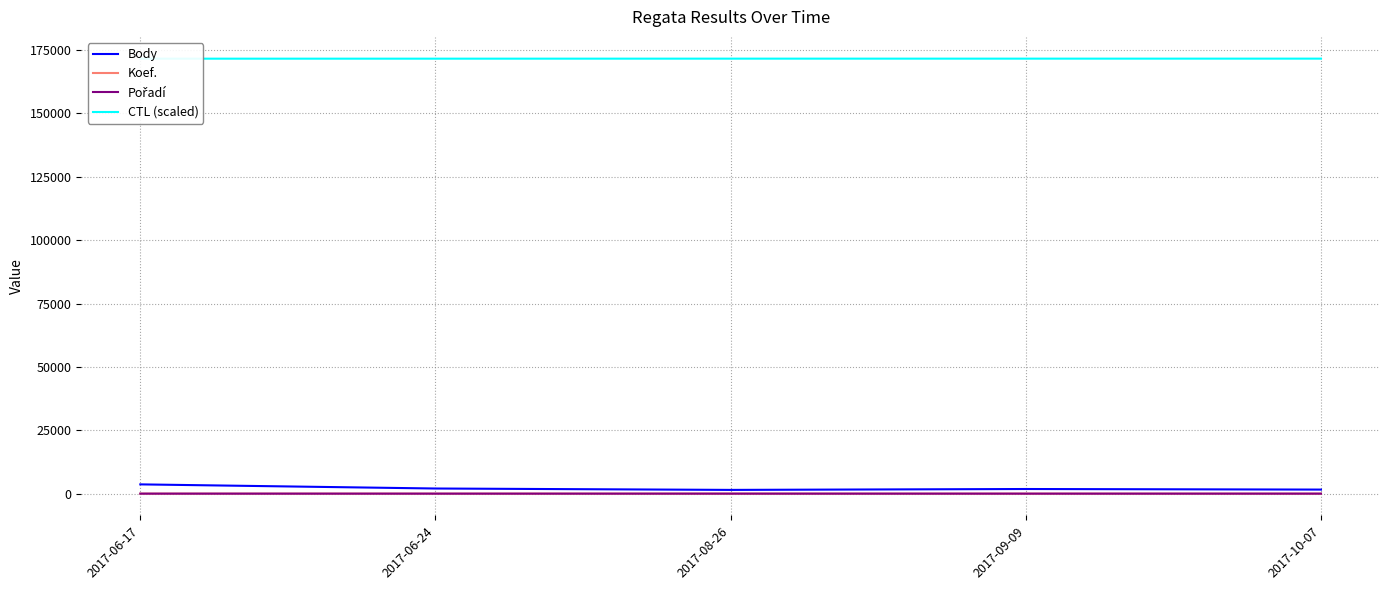

Which category has the highest value in the Body series?

2017-06-17